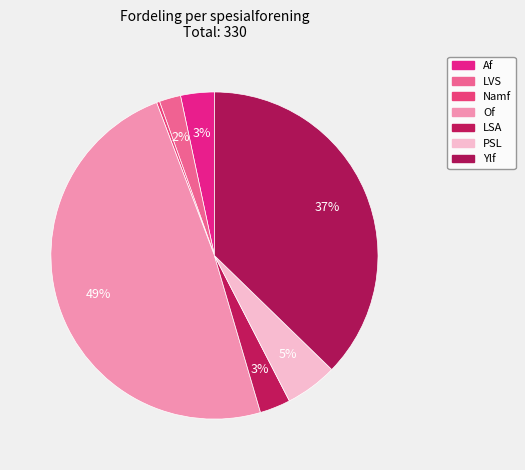

Combined, what portion of the pie is Af and Ylf?

40.6%